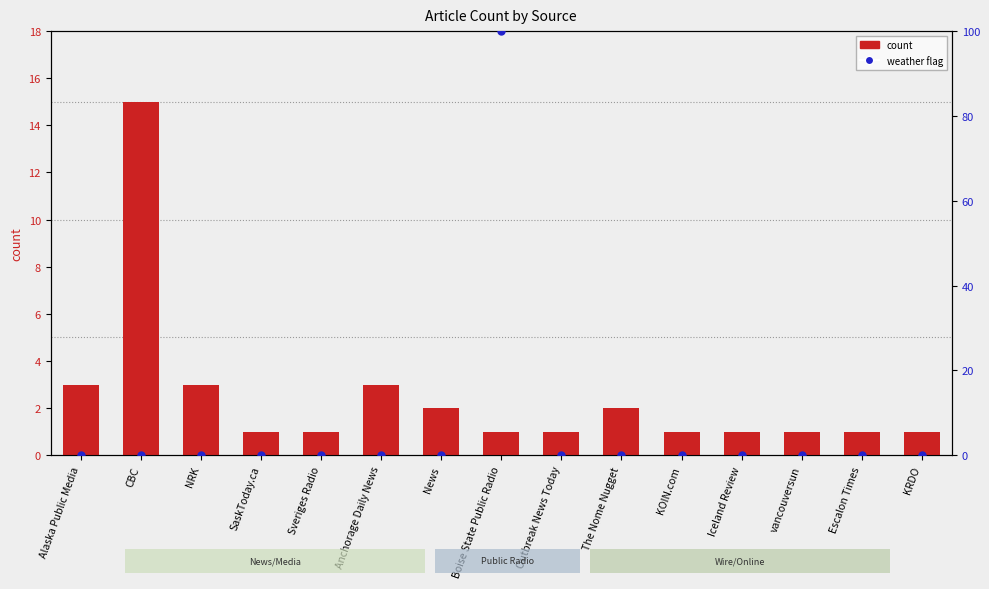

At which category is the sum across all series the highest?

Boise State Public Radio